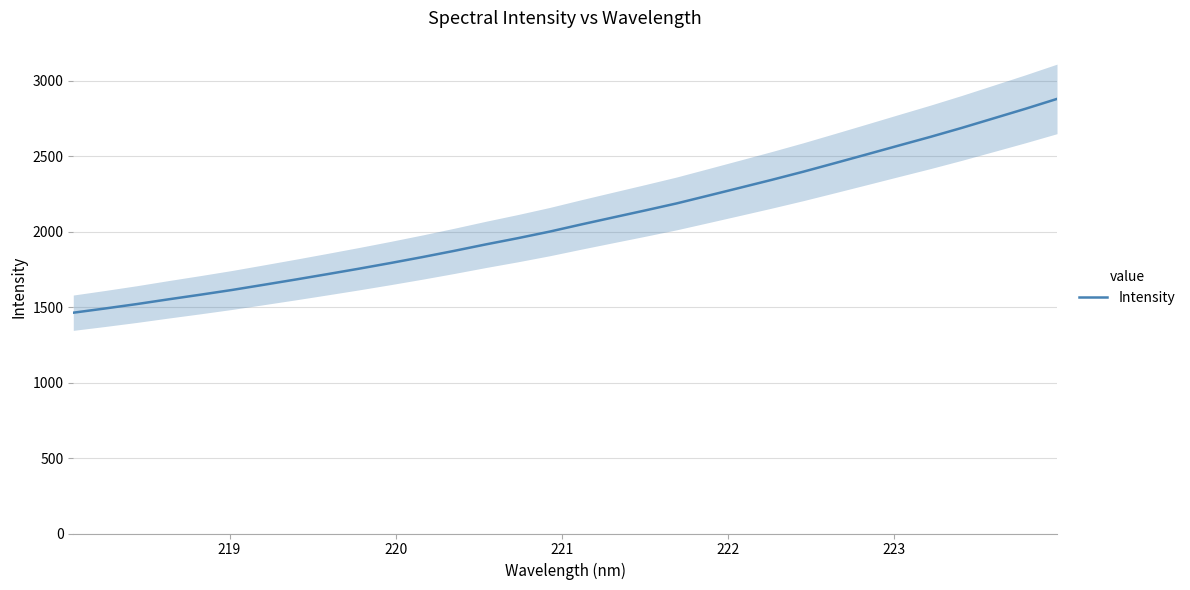

Does the chart display data point markers on the line(s)?

No